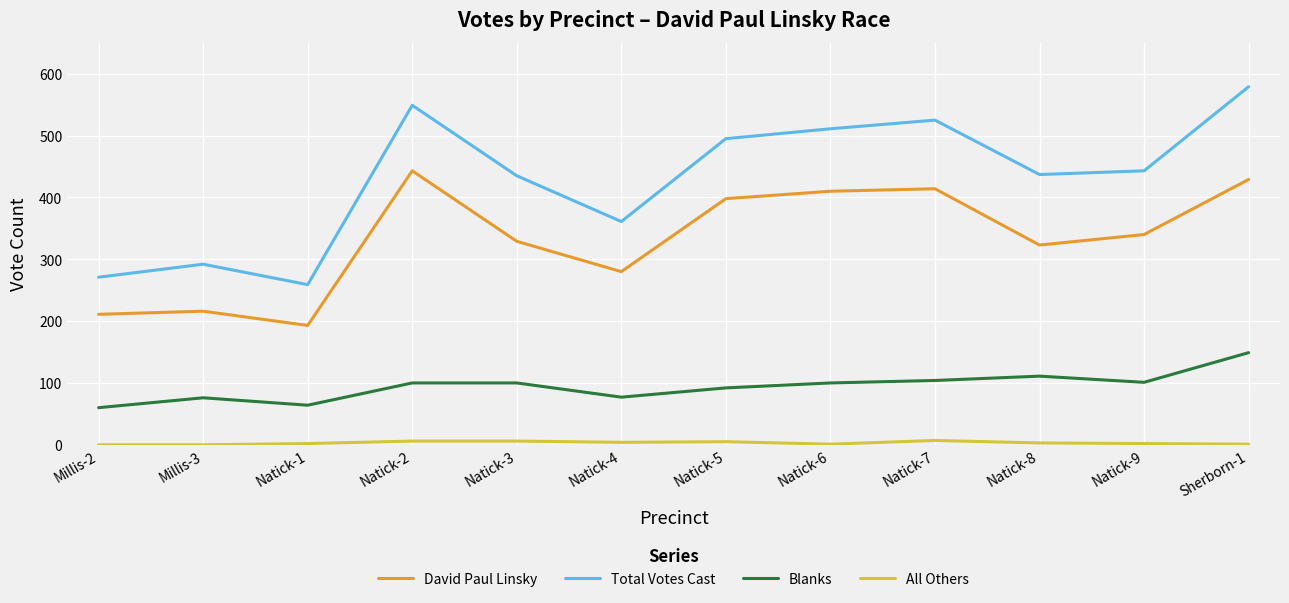

What is the difference between the maximum and minimum values in the Blanks series?

89